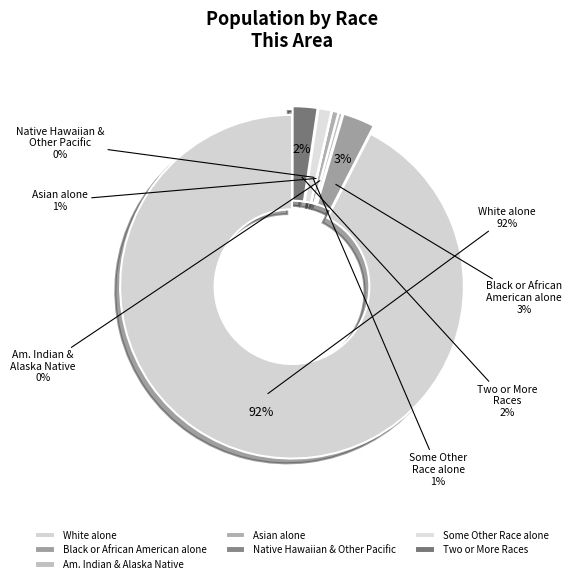

How many slices are in this pie chart?

7